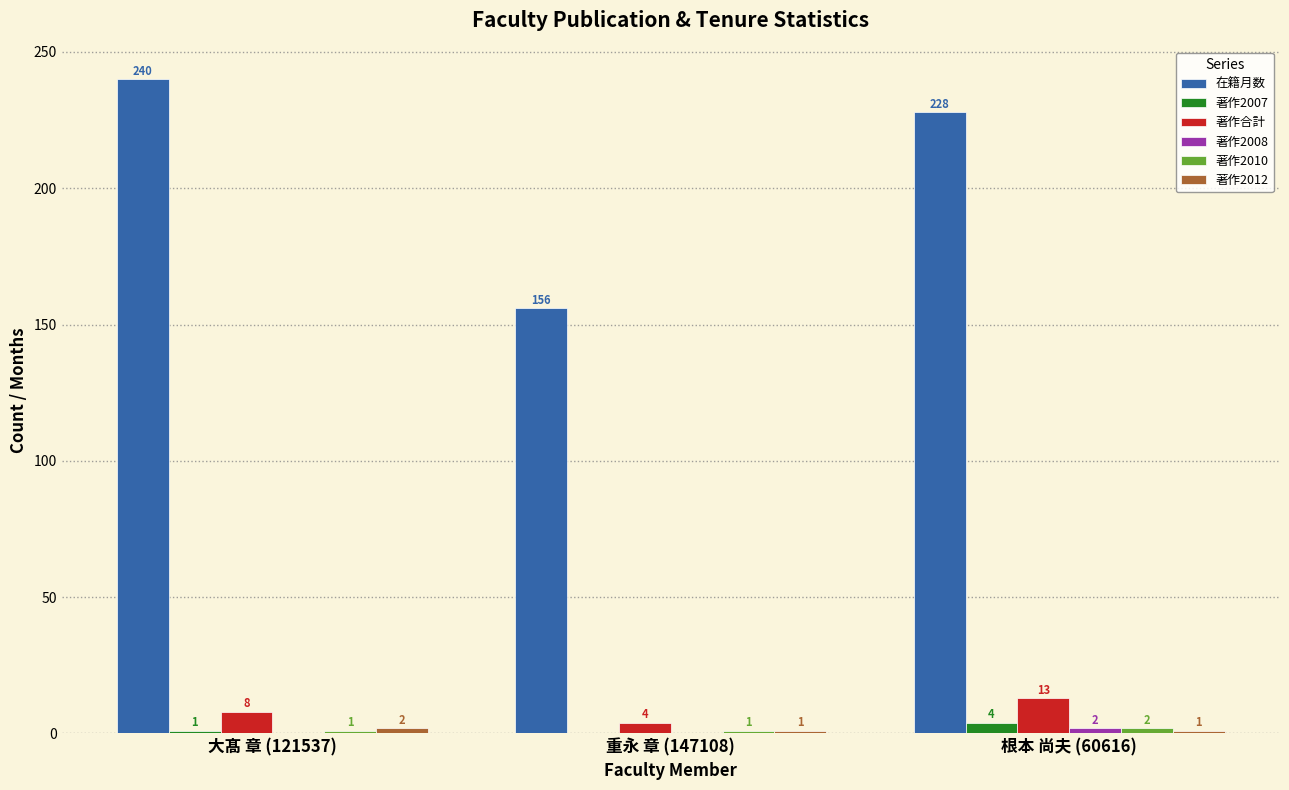

What is the greatest value displayed?

240